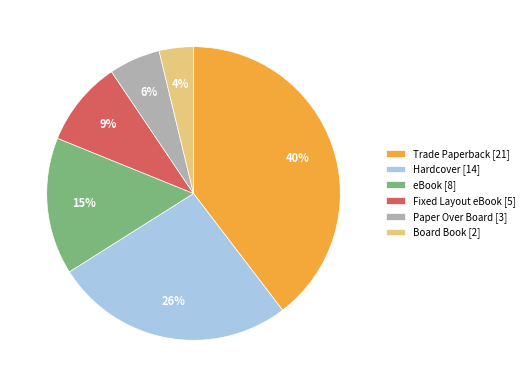

What percentage is the Hardcover slice, to the nearest percent?

26%